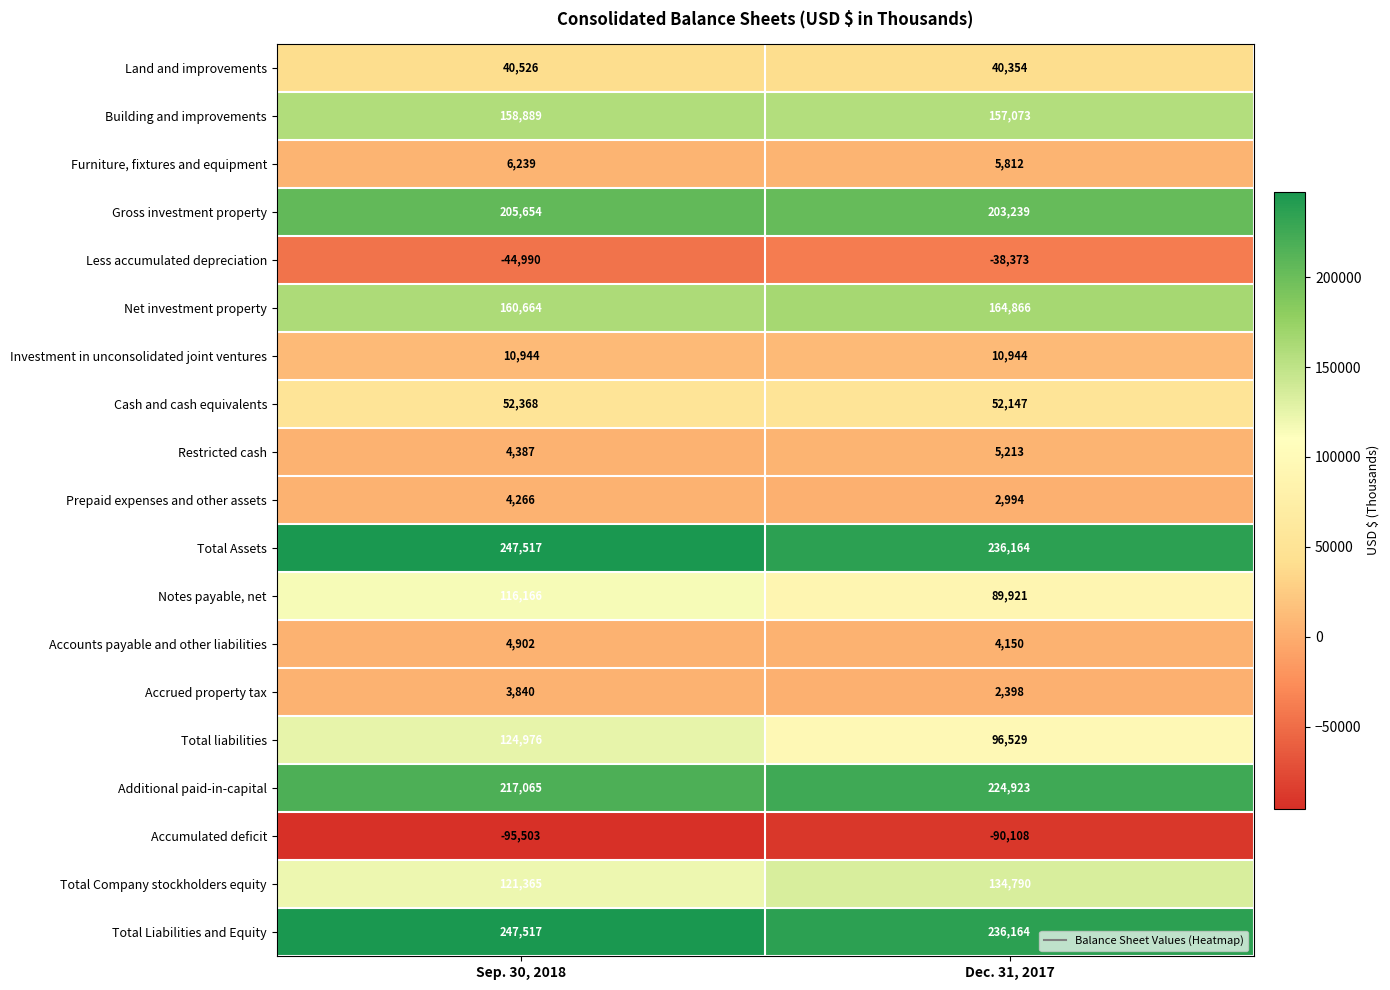

Which series has the widest spread of values?

Total liabilities